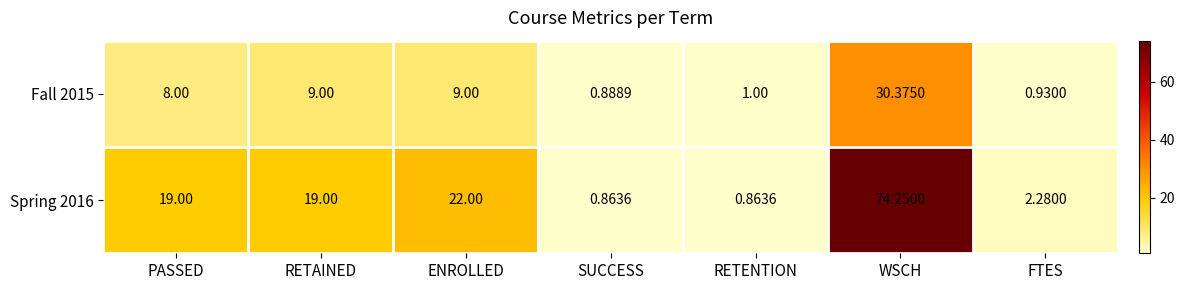

Where is Spring 2016 nearest to the value 37?

ENROLLED